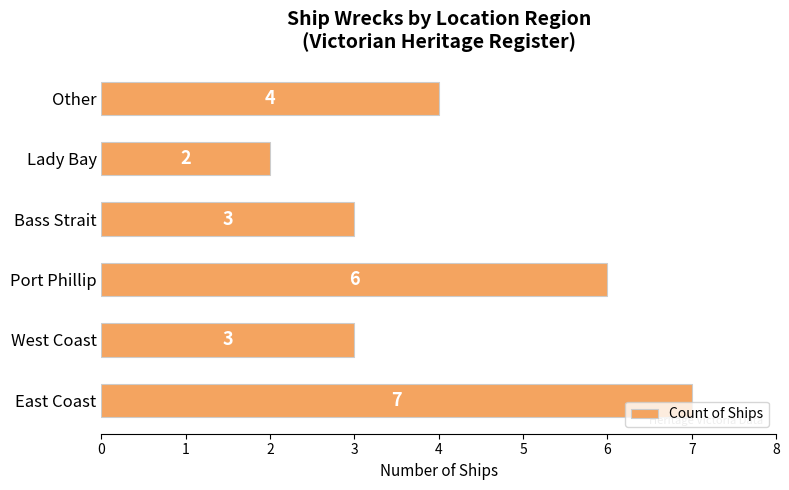

Reading bottom to top, what are all the values shown in this chart?

7	3	6	3	2	4